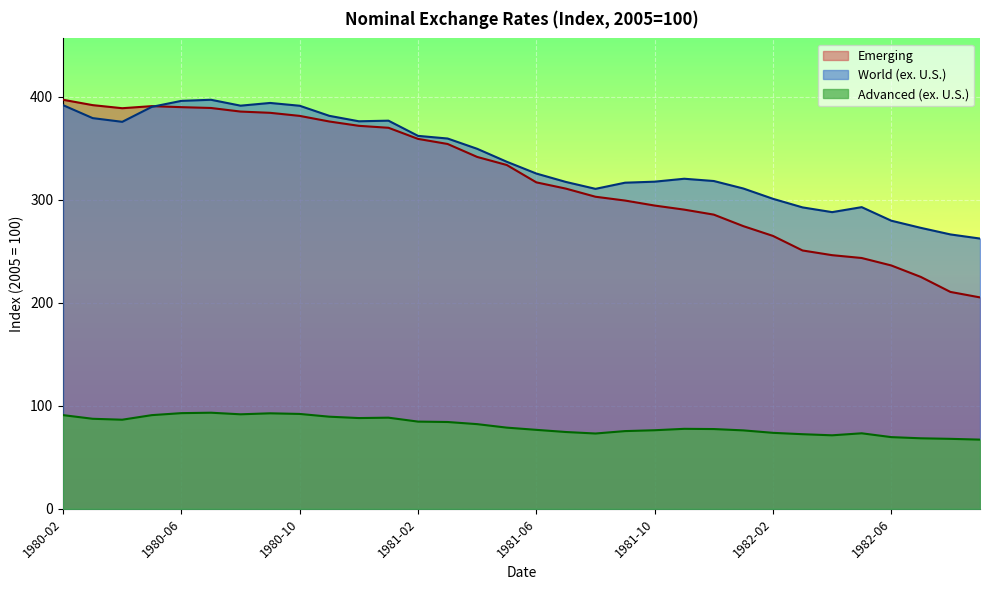

Where is the first local minimum for Advanced (ex. U.S.)?

1980-04